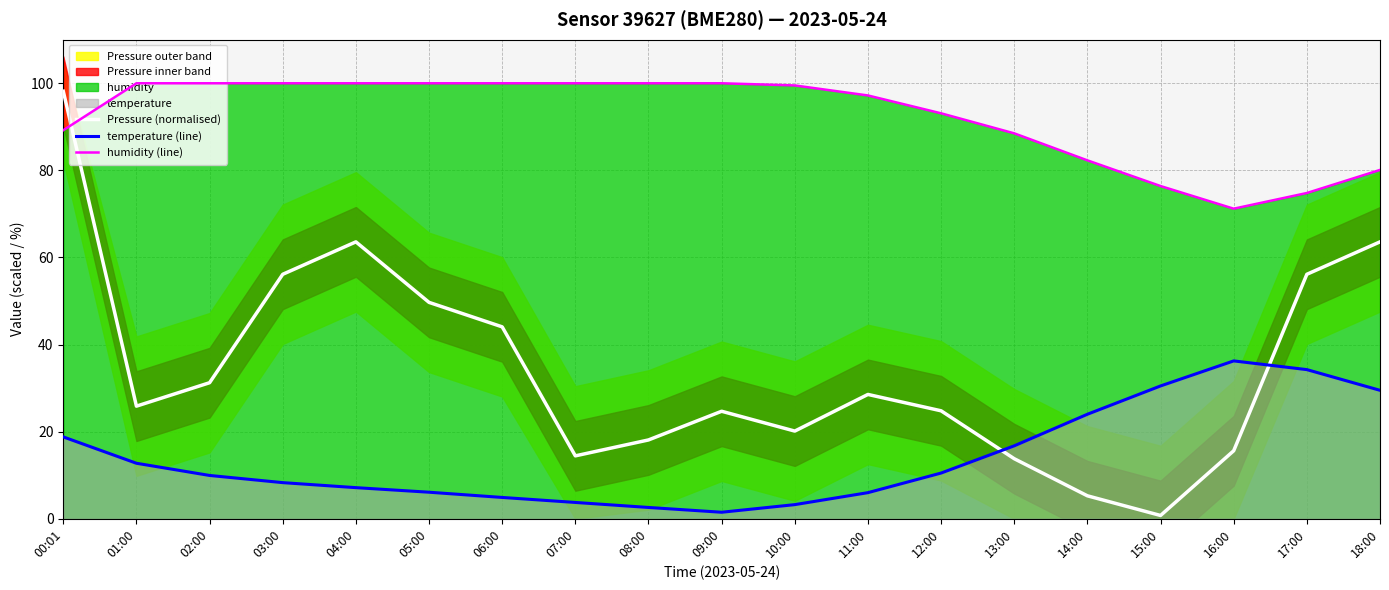

Does the chart have visible grid lines?

Yes